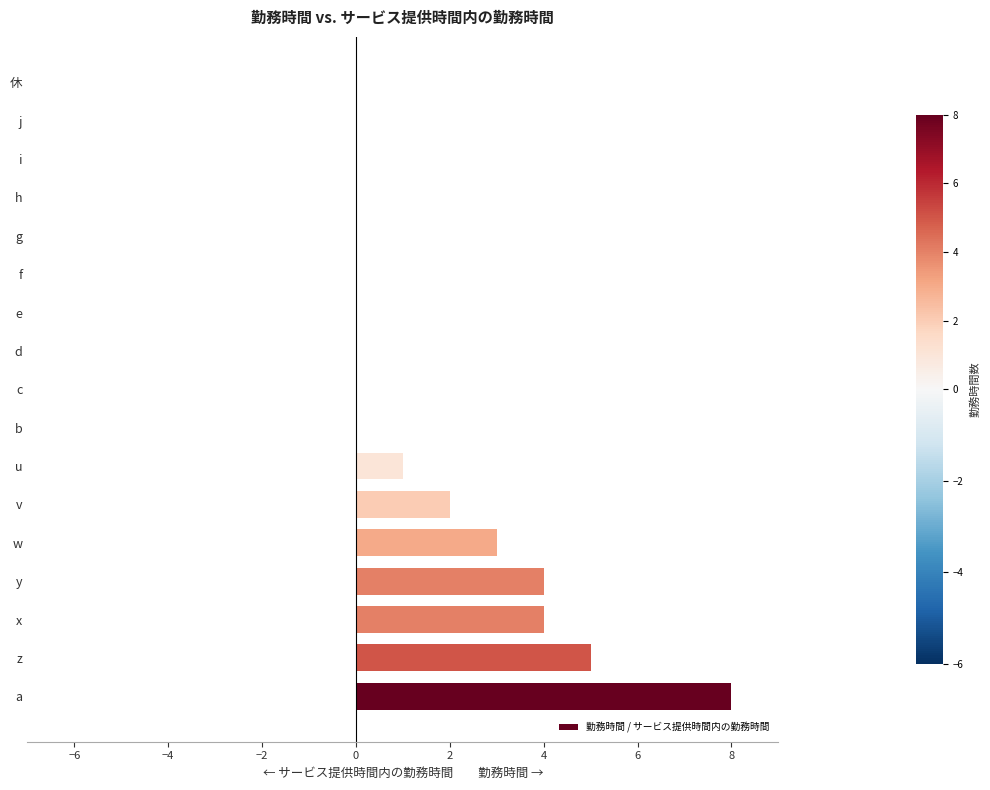

True or false: the data shows 4 at a.

False